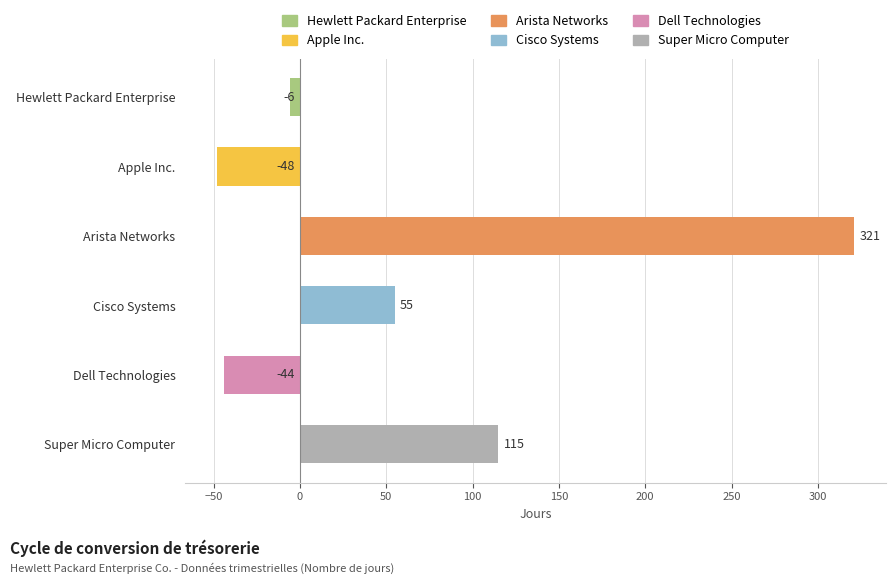

What is the value of the 2nd bar from the top?

-48